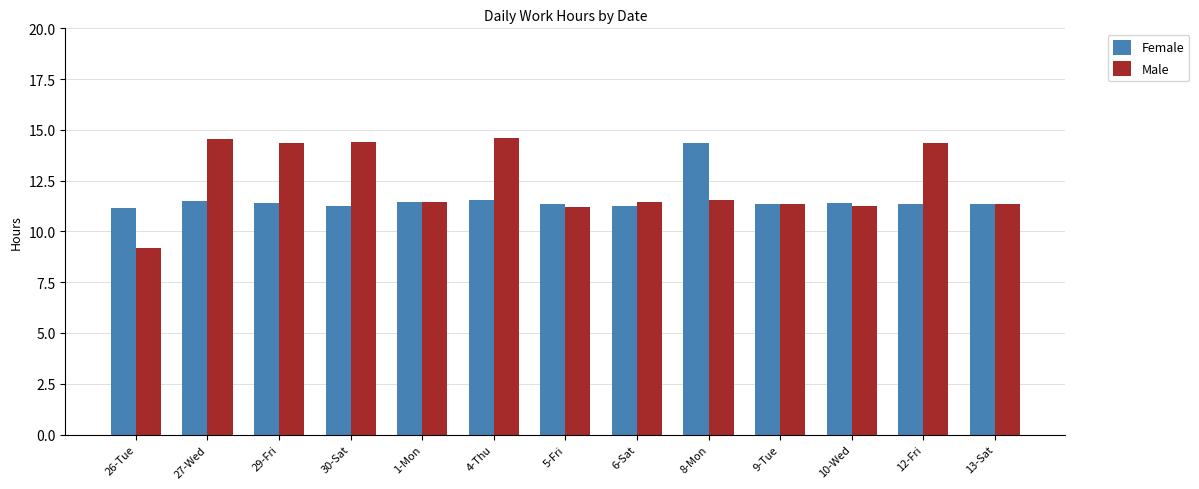

What is the approximate value of Male at 27-Wed?

14.5